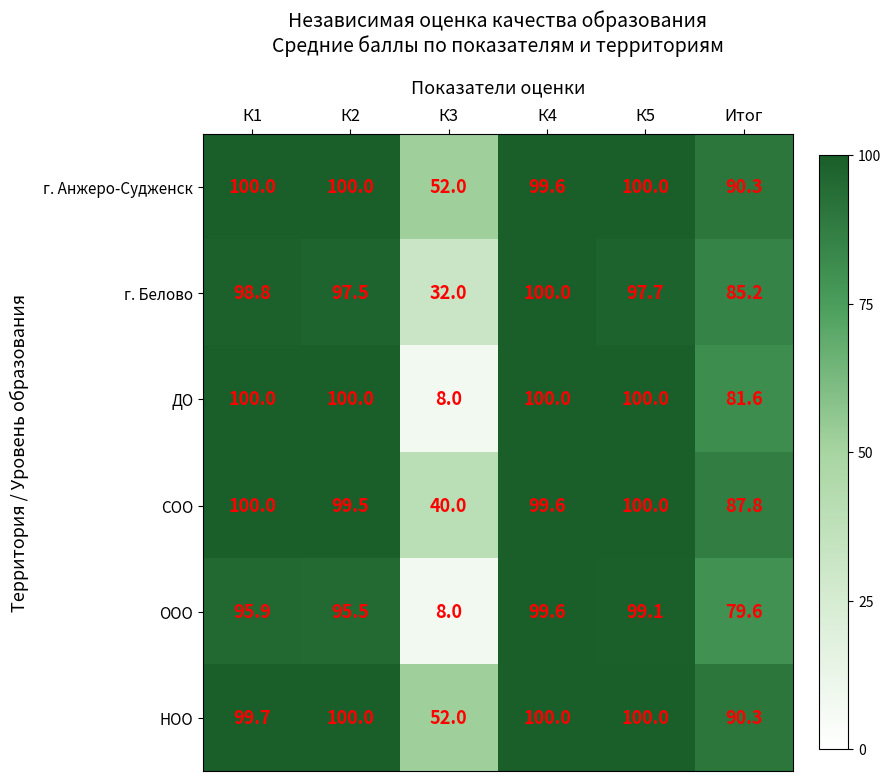

What is the spread (max minus min) of values at К1?

4.1